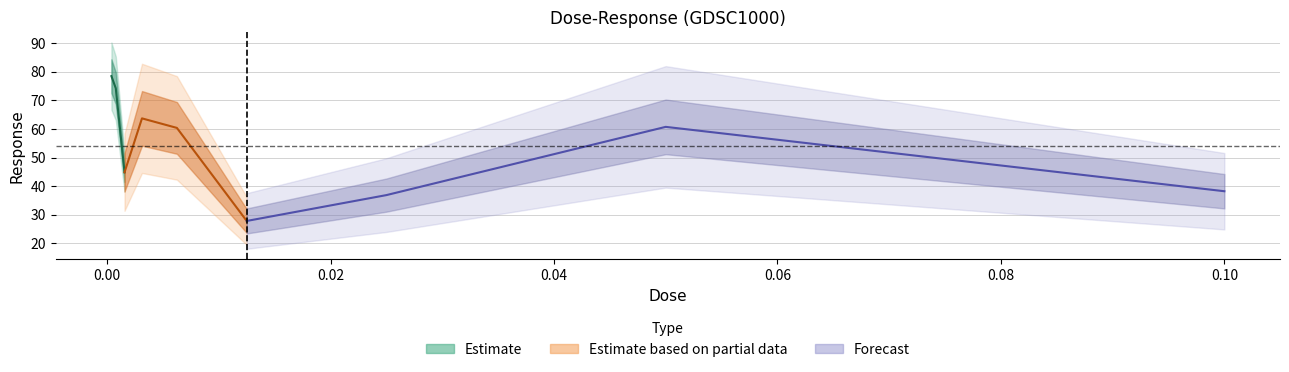

True or false: Forecast has more than 2 points higher than both neighbors.

False